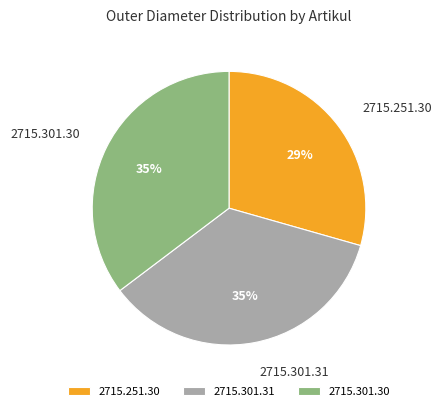

How many slices are in this pie chart?

3